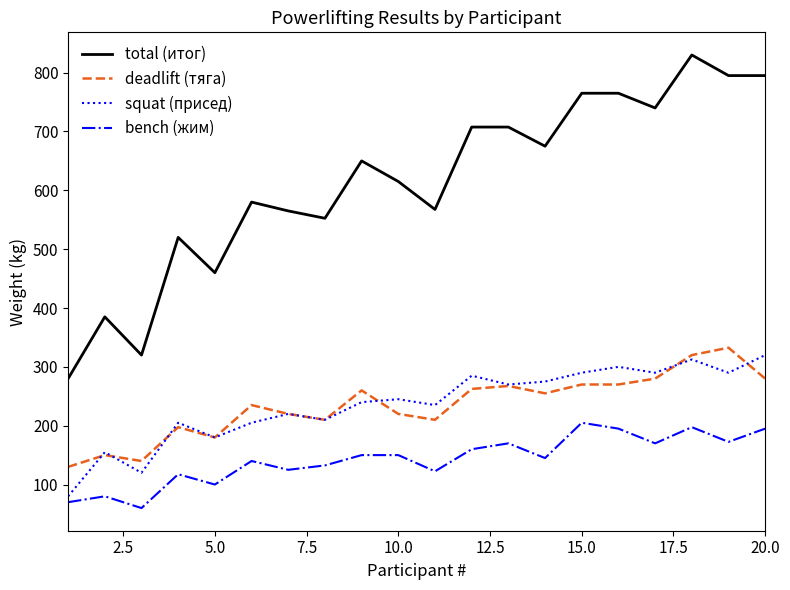

What is the minimum value for deadlift (тяга)?

130.0